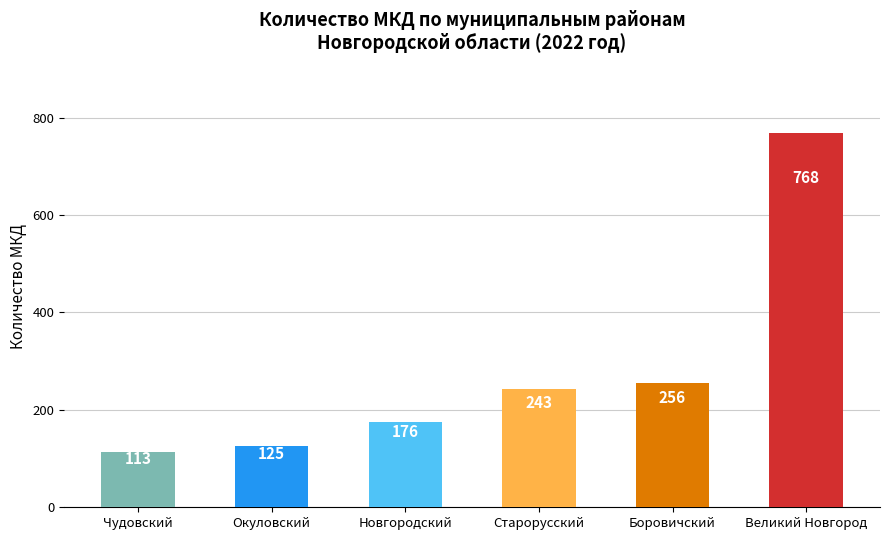

Approximately how many times larger is the value at Боровичский compared to Чудовский?

2.3